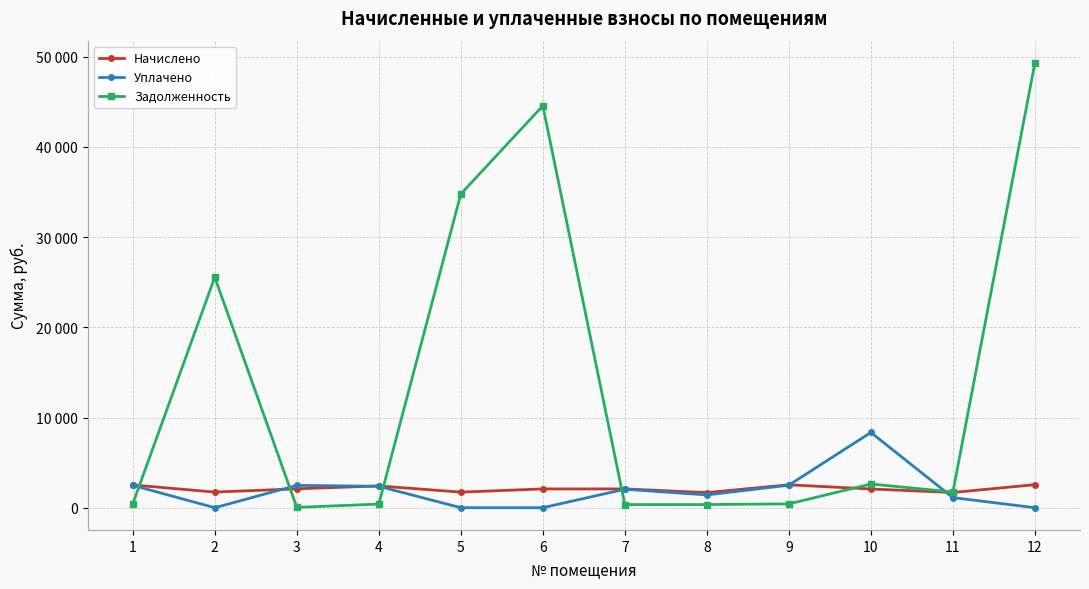

Reading left to right, list all the values displayed in this chart.

Начислено: 1=2521.5	2=1734.2	3=2093.9	4=2413.6	5=1726.3	6=2081.9	7=2081.9	8=1674.3	9=2541.5	10=2073.9	11=1686.3	12=2553.4
Уплачено: 1=2478.6	2=0.0	3=2478.5	4=2372.5	5=0.0	6=0.0	7=2046.5	8=1416.2	9=2498.2	10=8340.2	11=1120.0	12=0.0
Задолженность: 1=420.2	2=25555.0	3=35.6	4=402.3	5=34775.7	6=44557.1	7=347.0	8=348.9	9=423.6	10=2628.6	11=1739.1	12=49311.0